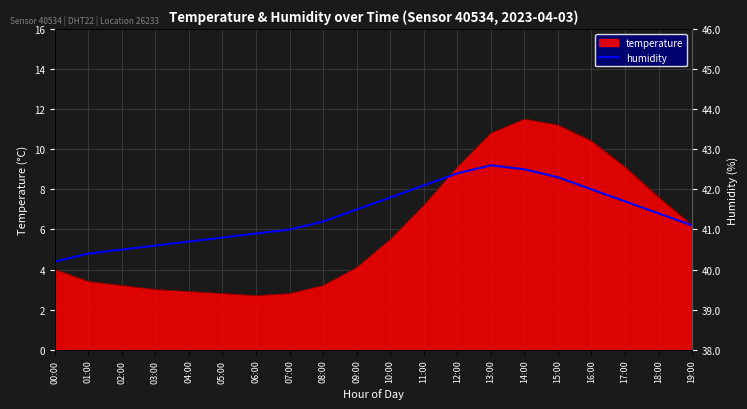

At which label is temperature closest to 7?

11:00